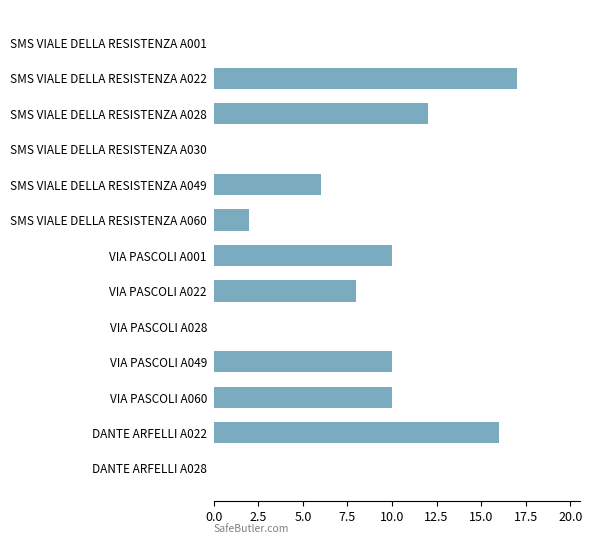

Which label corresponds to the largest value in the chart?

SMS VIALE DELLA RESISTENZA A022